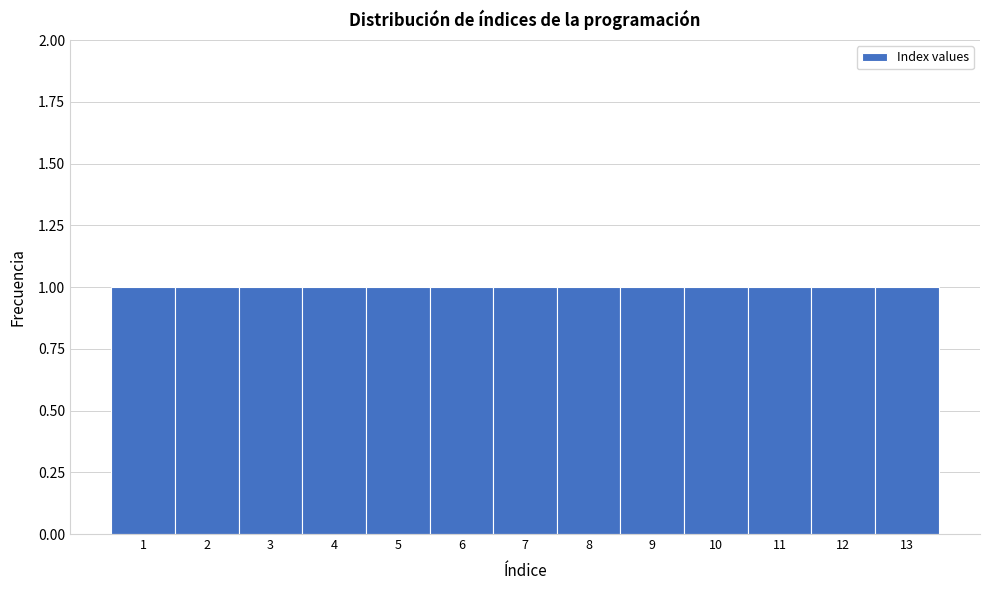

How tall is the bar that spans 11.5 to 12.5 on the x-axis? The values are not printed on the chart, so give them approximately, as read against the axis.

1